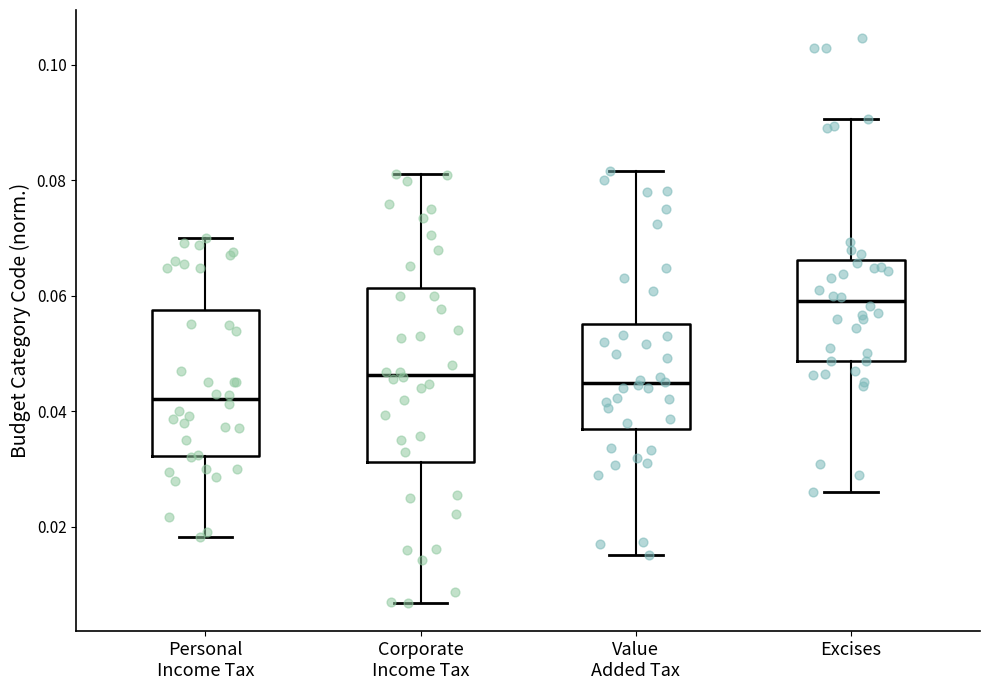

Reading left to right, read every box against the y-axis: the position of its median line, the range the box covers, and the ends of its whiskers. The values are not printed on the chart, so give them approximately, as read against the axis.

Personal Income Tax: median 0.042, box 0.032 to 0.058, whiskers 0.018 to 0.070
Corporate Income Tax: median 0.046, box 0.032 to 0.062, whiskers 0.006 to 0.082
Value Added Tax: median 0.044, box 0.036 to 0.056, whiskers 0.016 to 0.082
Excises: median 0.060, box 0.048 to 0.066, whiskers 0.026 to 0.090